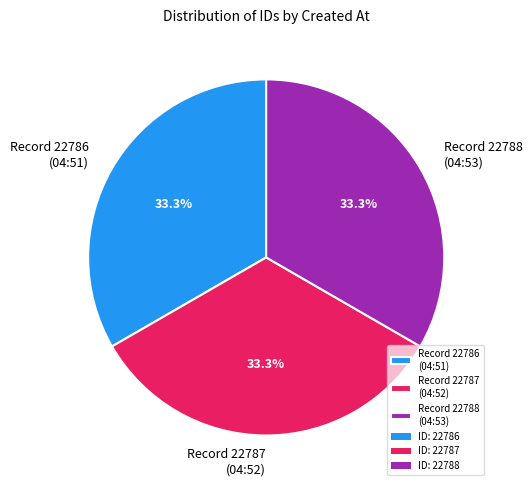

Does any single category account for the majority?

No